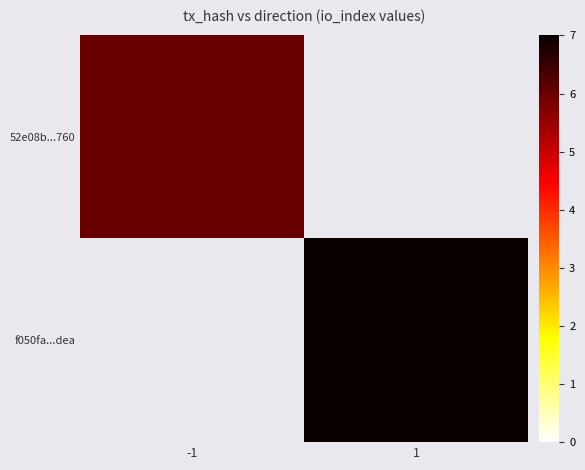

What is the greatest value displayed?

7.0